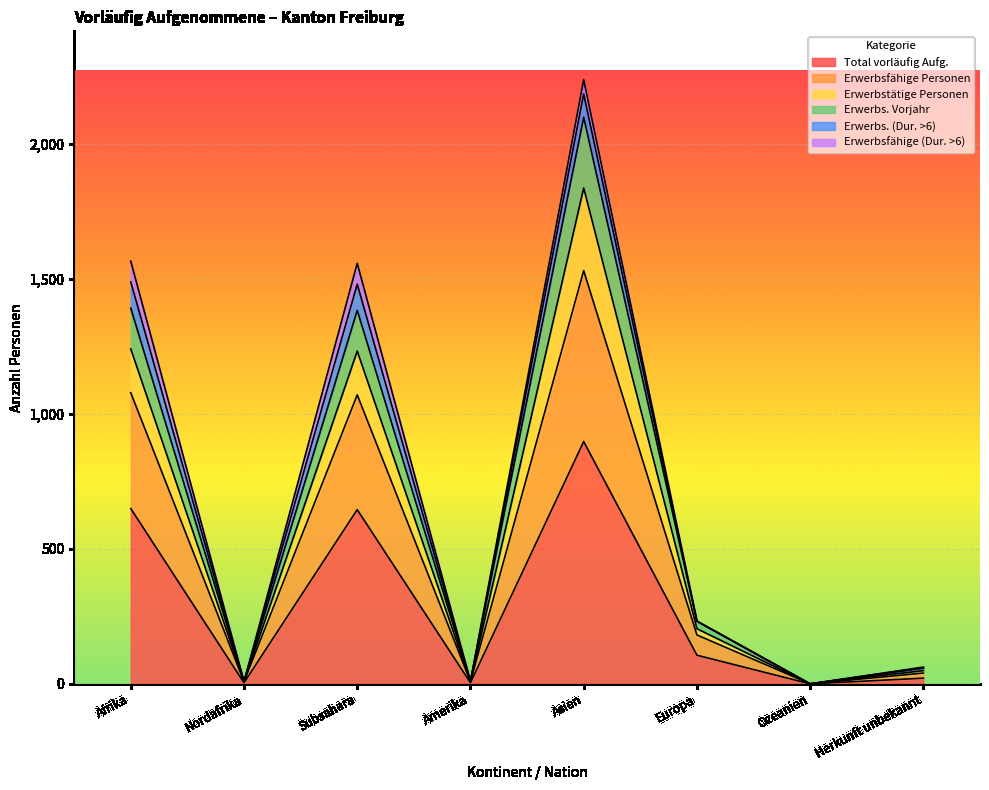

What position from the right is Afrika?

8